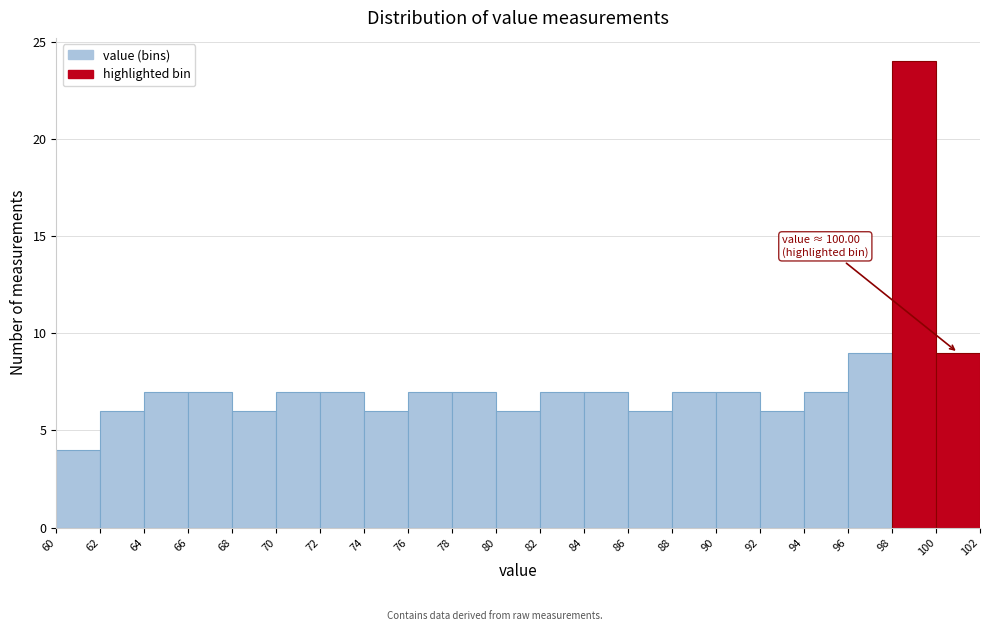

Which range on the x-axis has the tallest bar?

98 to 100